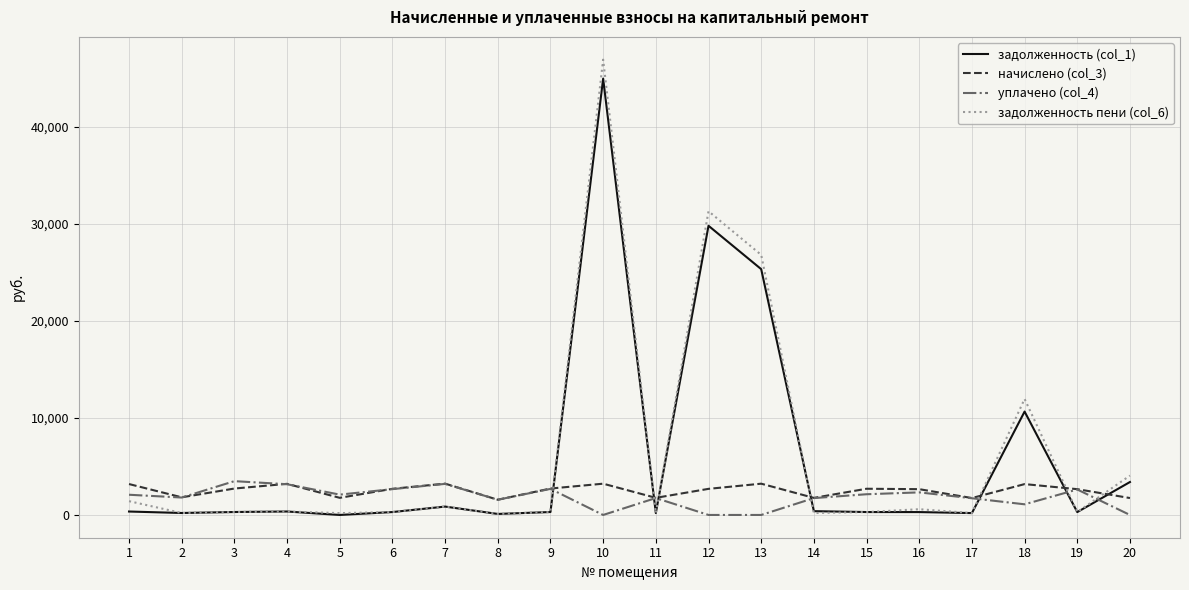

What is the maximum value shown in the chart?

46937.5